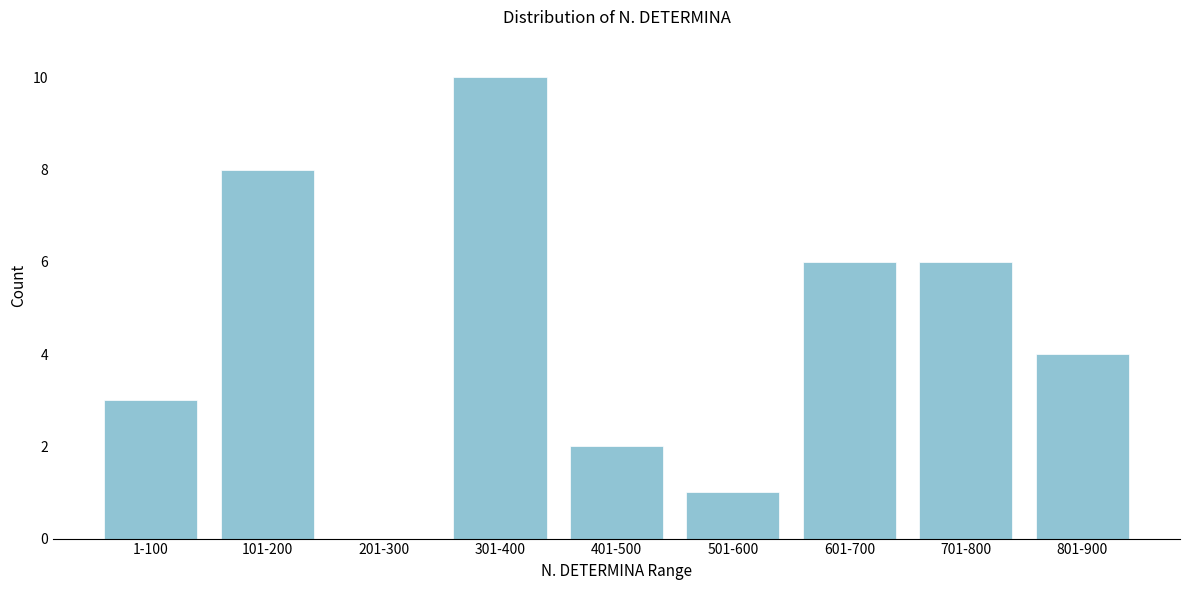

Reading left to right, transcribe all the data shown in this chart.

1-100=3	101-200=8	201-300=0	301-400=10	401-500=2	501-600=1	601-700=6	701-800=6	801-900=4